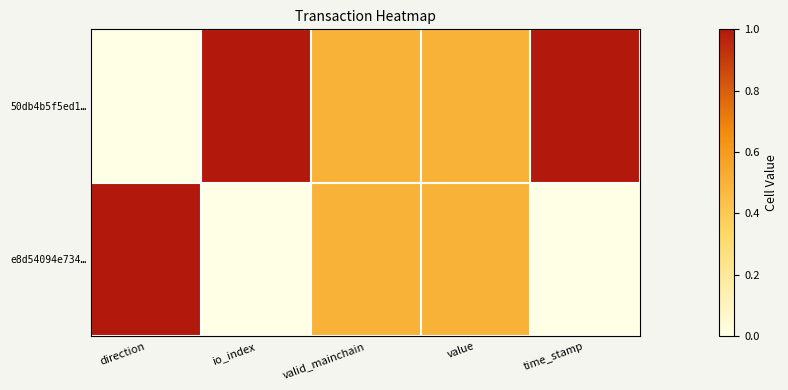

Reading left to right, what are all the values shown in this chart?

50db4b5f5ed1…: direction=0.0	io_index=1.0	valid_mainchain=0.5	value=0.5	time_stamp=1.0
e8d54094e734…: direction=1.0	io_index=0.0	valid_mainchain=0.5	value=0.5	time_stamp=0.0